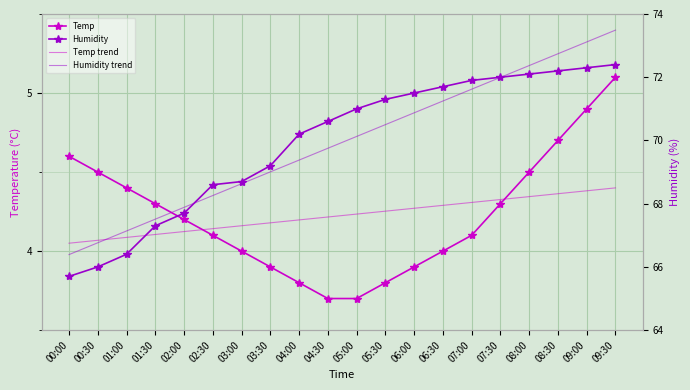

What is the approximate value of Temp trend at 09:30?

4.4